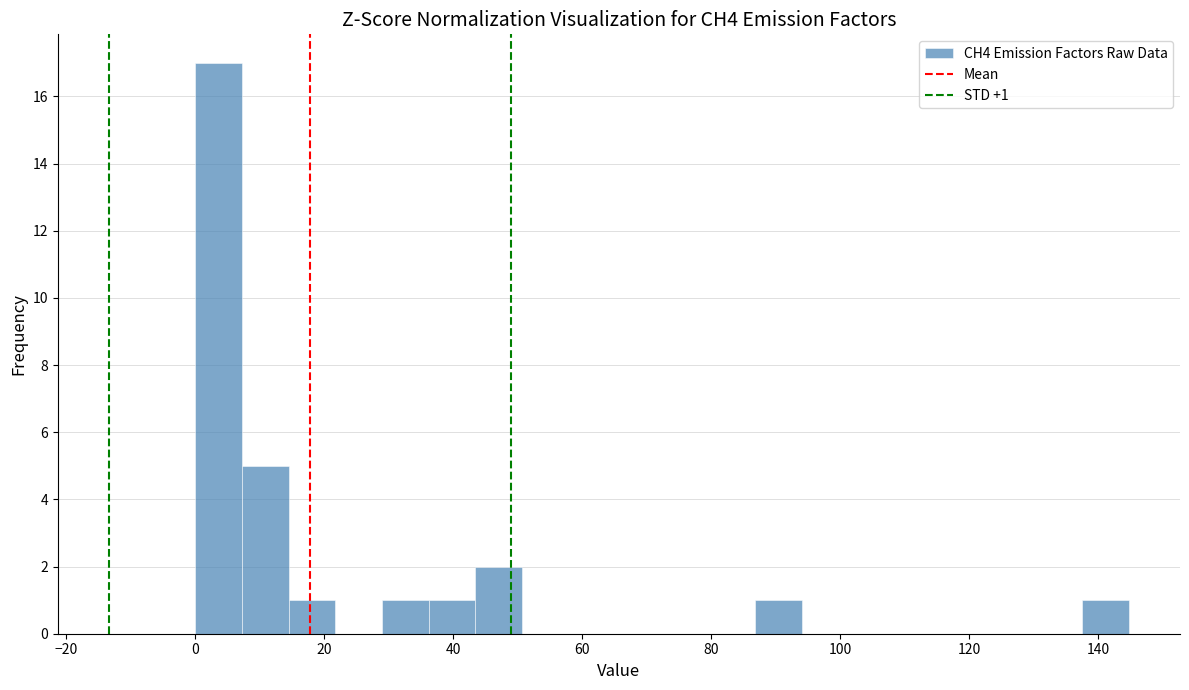

Around what value on the x-axis is the tallest bar? Give the approximate position of its centre, as read against the axis.

4